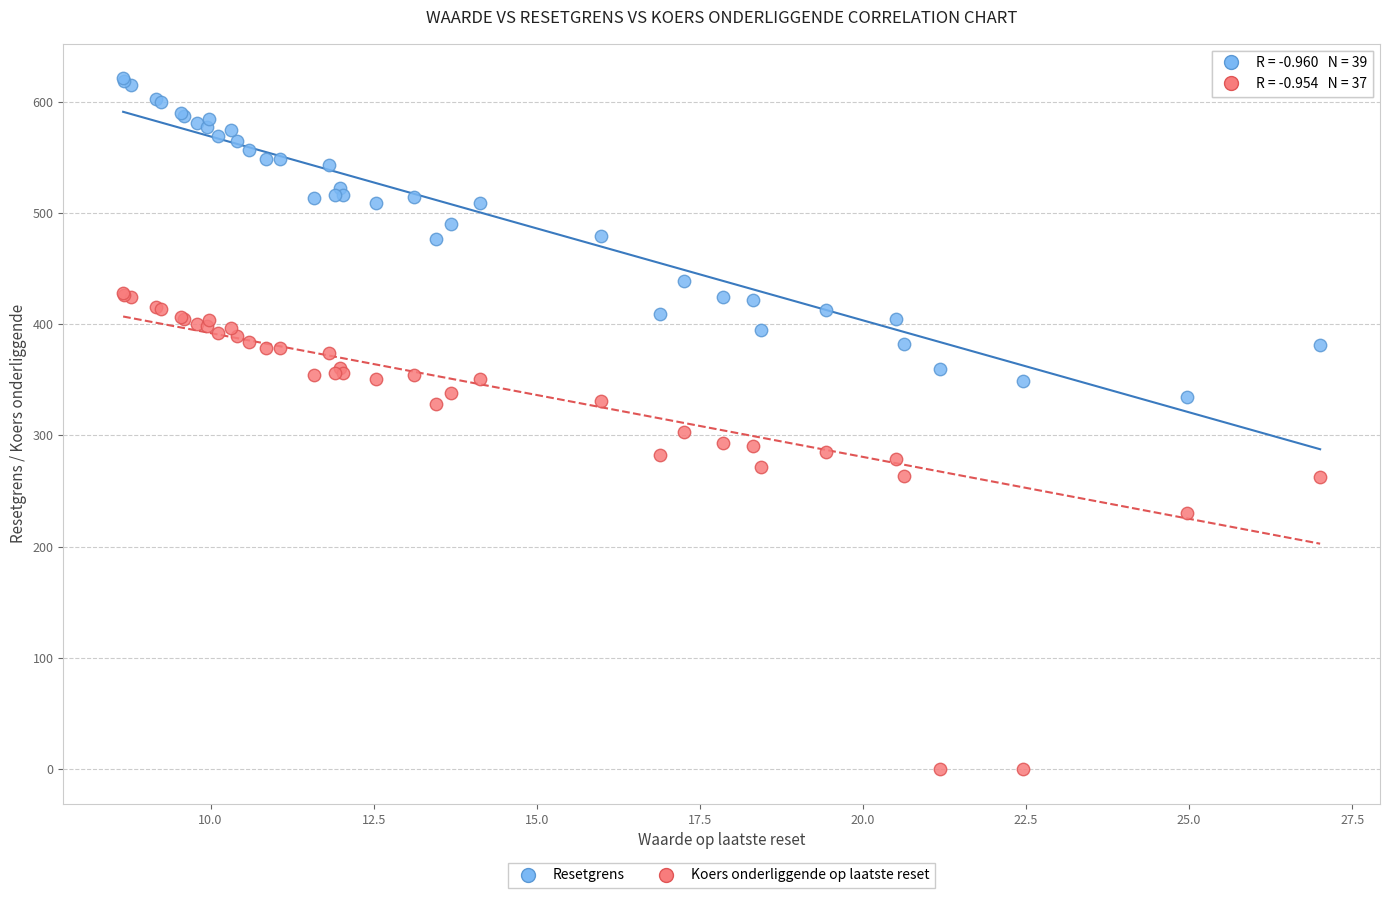

Which series reaches the minimum Y coordinate?

Koers onderliggende op laatste reset